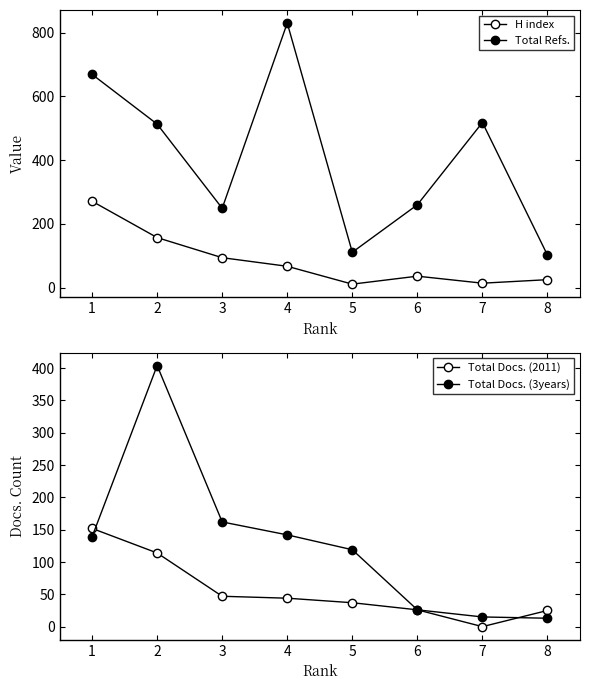

Does the chart display data point markers on the line(s)?

Yes